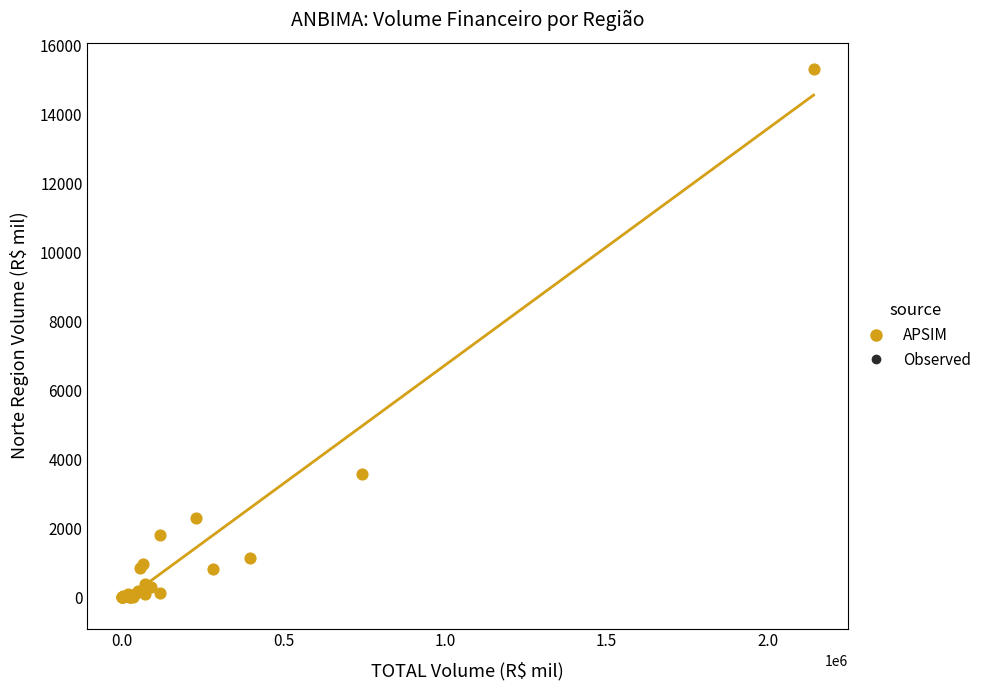

What Y value in the scatter plot is closest to 7653?

3561.4